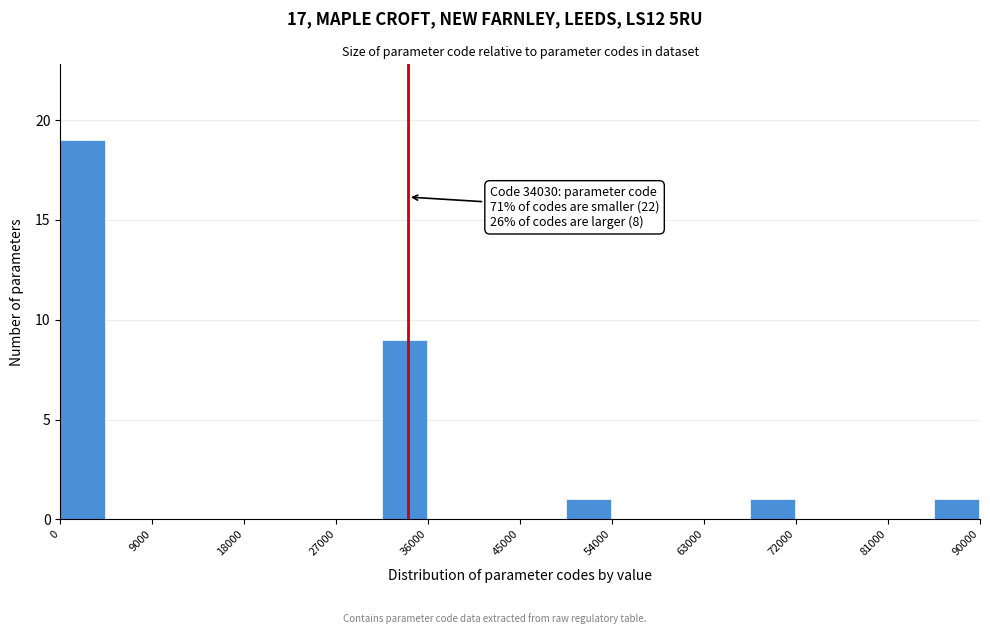

Over which range of the x-axis is the bar tallest?

0 to 4500